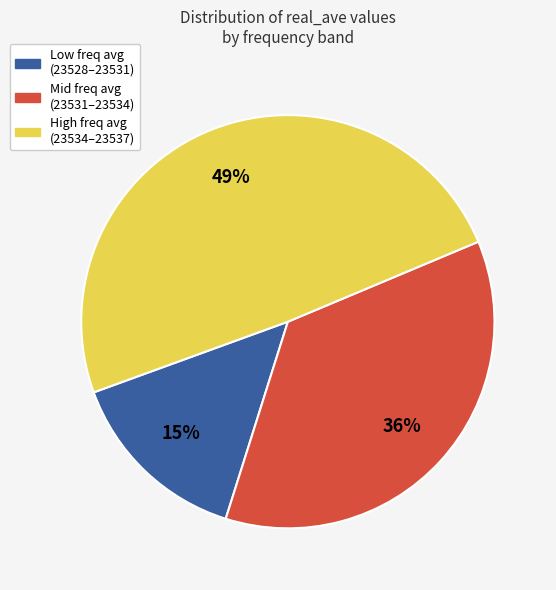

Is there a majority slice in this chart?

No